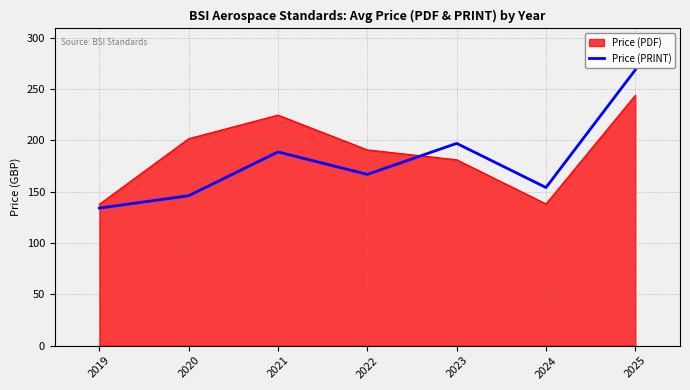

What is the difference between the maximum and minimum values in the Price (PRINT) series?

134.6